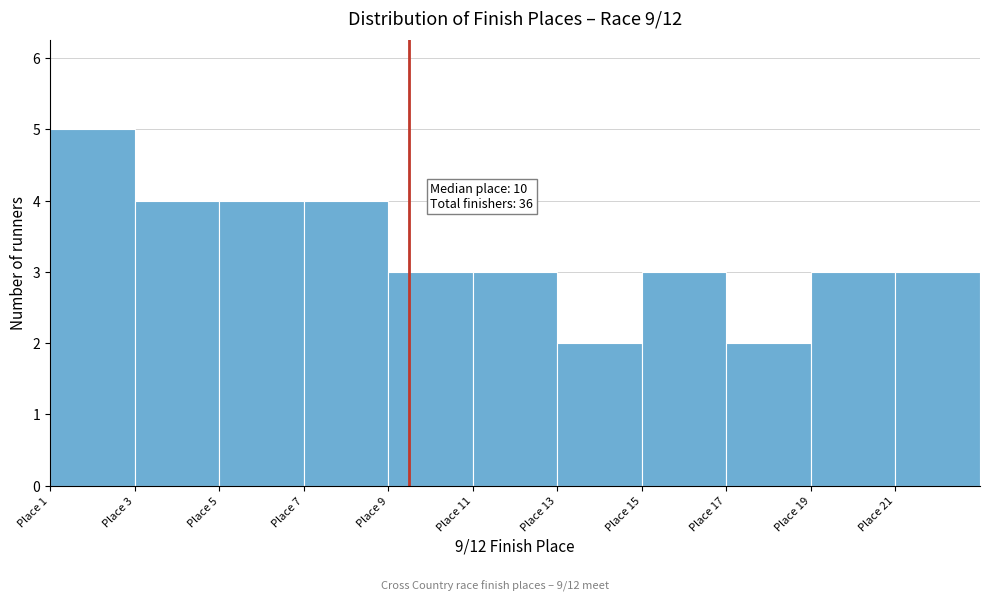

Over which range of the x-axis is the bar tallest?

1 to 3